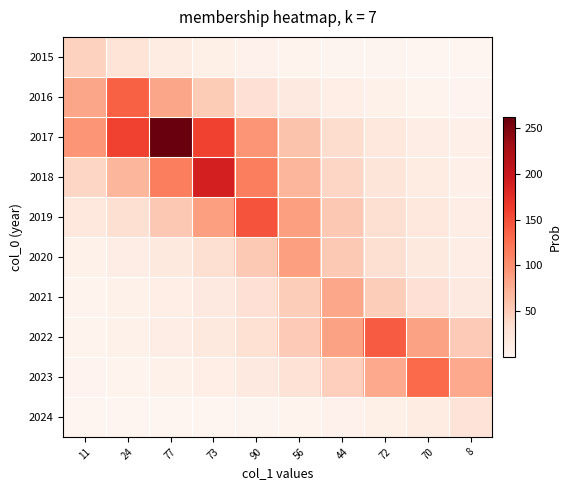

What is the minimum value shown in the chart?

0.3